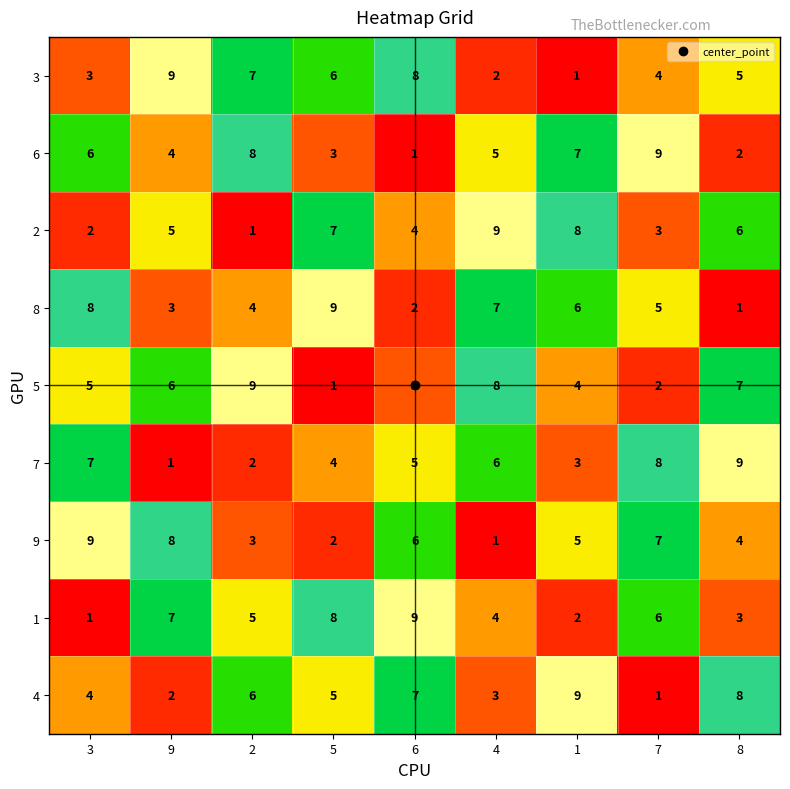

At which label does 2 reach its peak?

4